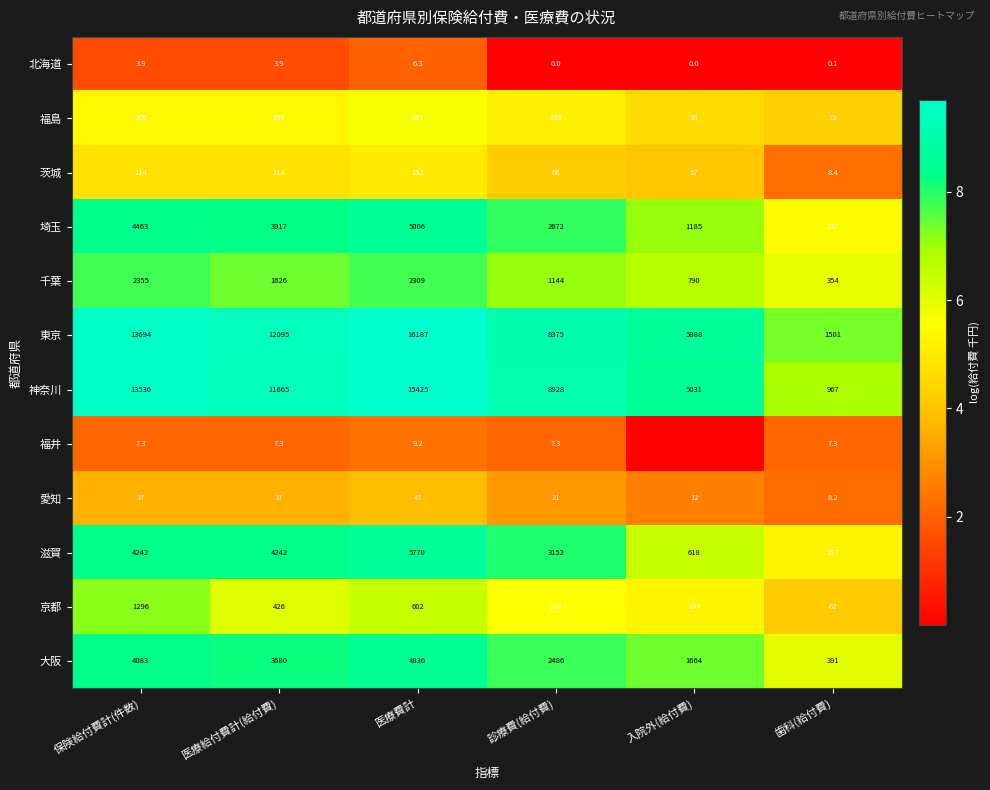

Which has a higher value, 医療給付費計(給付費) or 保険給付費計(件数)?

医療給付費計(給付費)